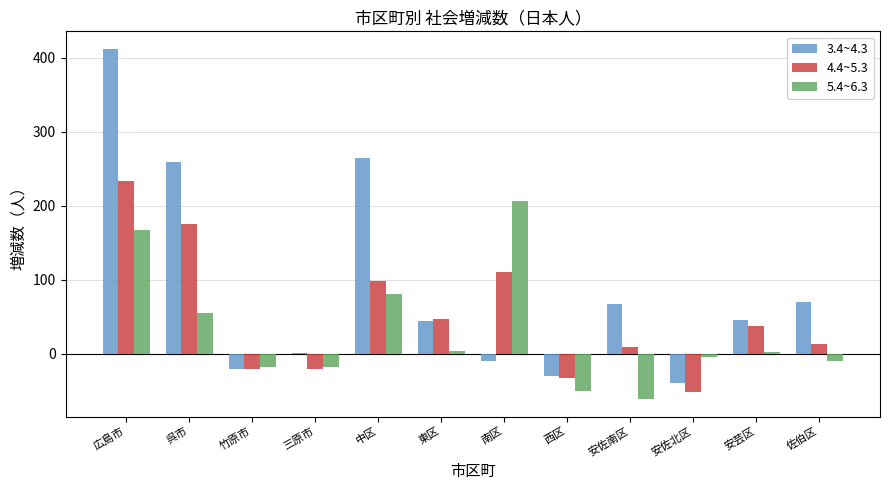

The value of 5.4~6.3 at 竹原市 is -17. True or false?

True